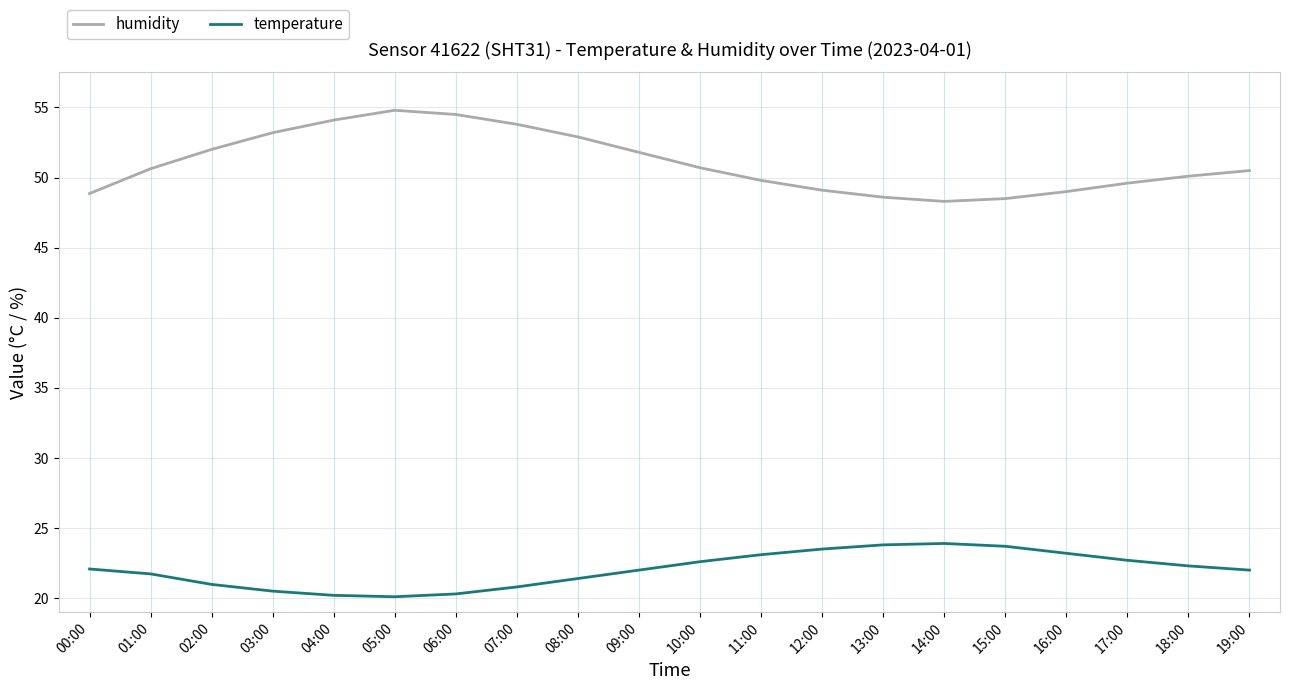

At 07:00, list the series in order from largest to smallest.

humidity, temperature